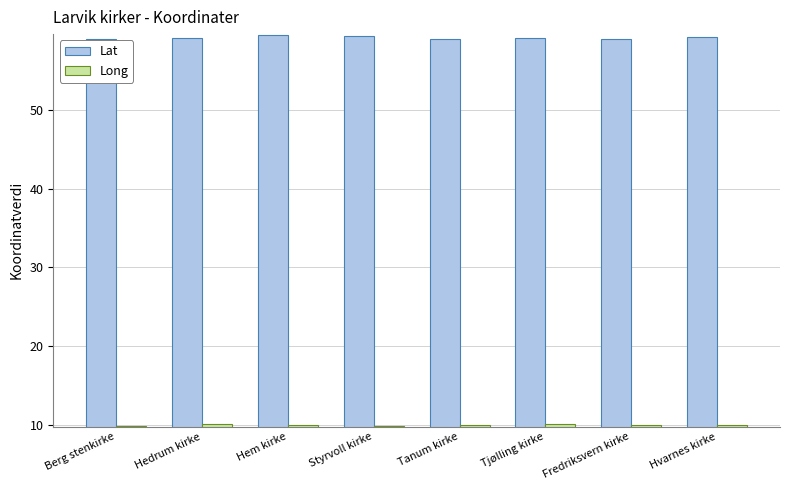

Which series has the largest total across all categories?

Lat